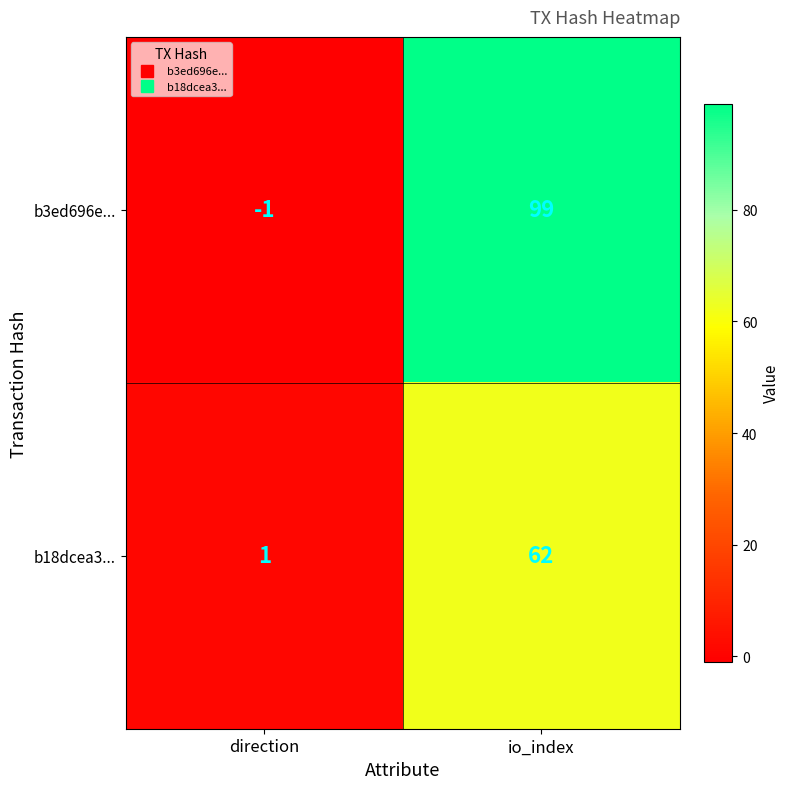

List the series in order of their peak value, lowest first.

b18dcea3..., b3ed696e...